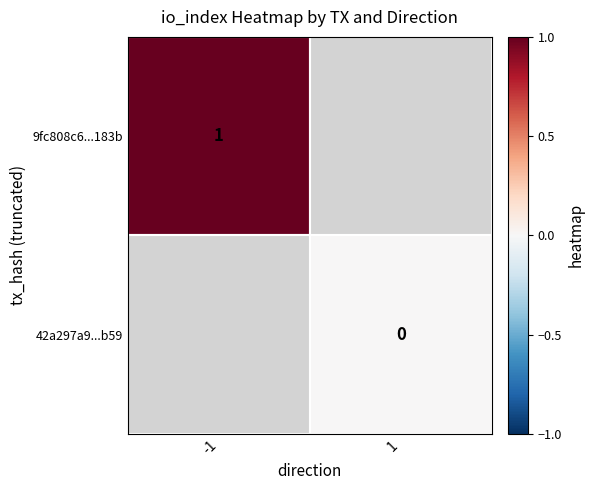

The 9fc808c6...183b series shows 1 at -1. True or false?

True